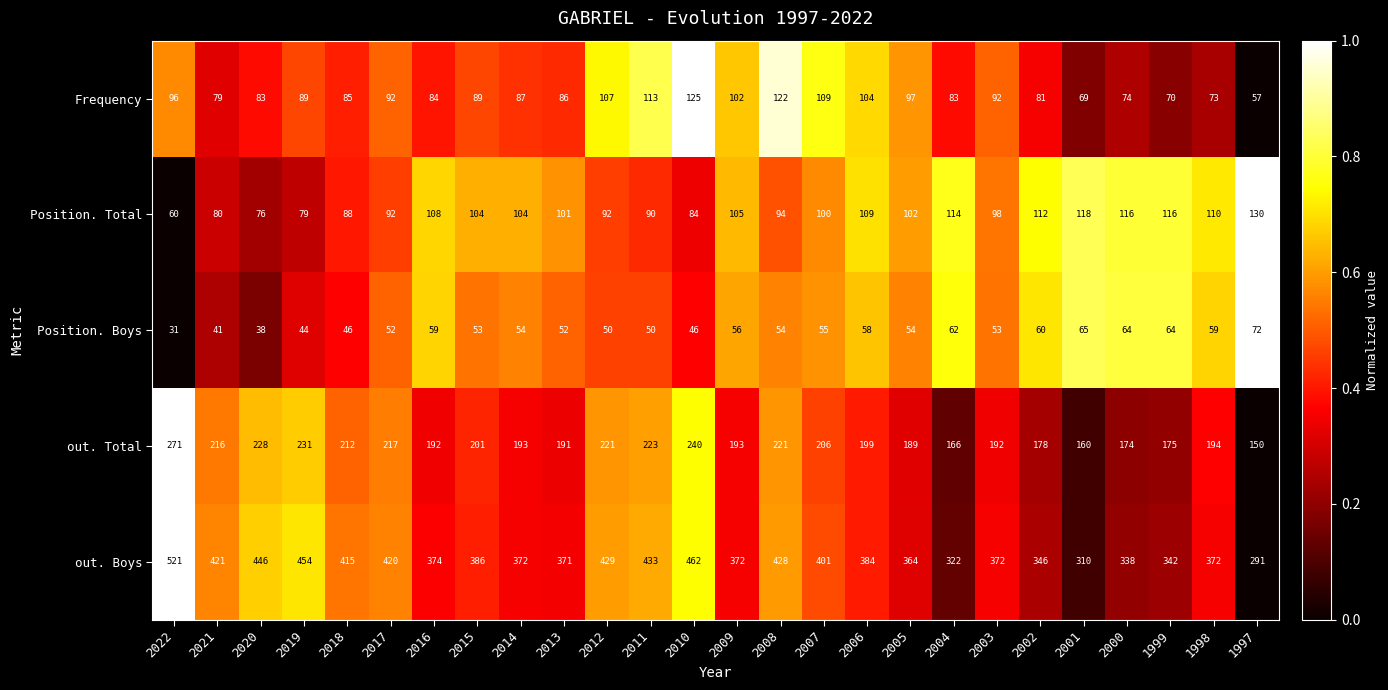

What is the difference between the Position. Boys values at 2011 and 1998?

9